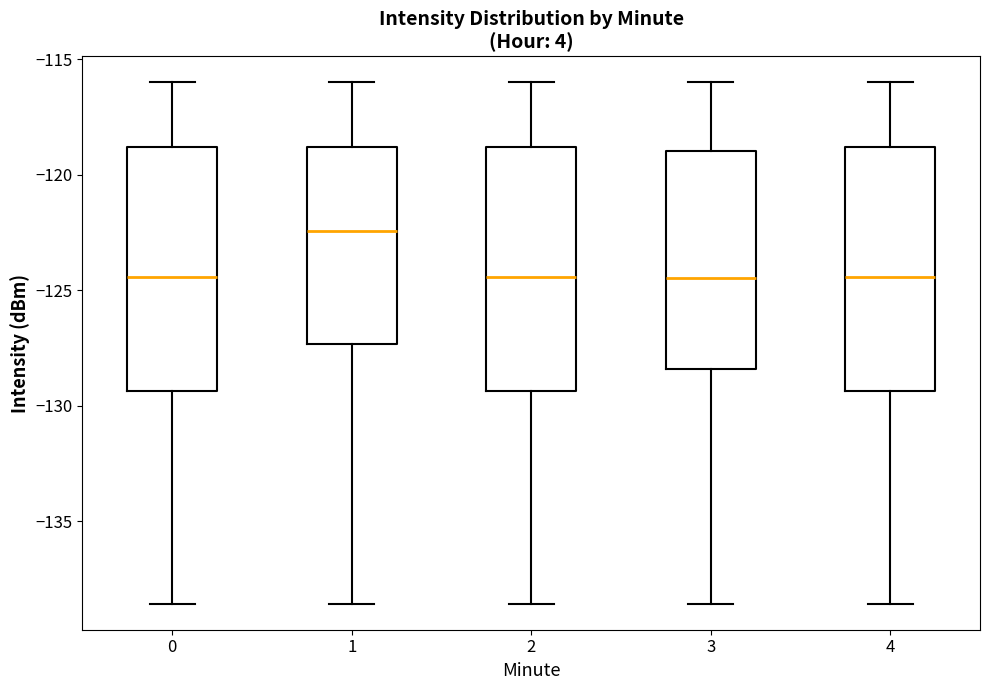

Where does the upper whisker of the box at x = 4 end on the y-axis? The values are not printed on the chart, so give them approximately, as read against the axis.

-116.0